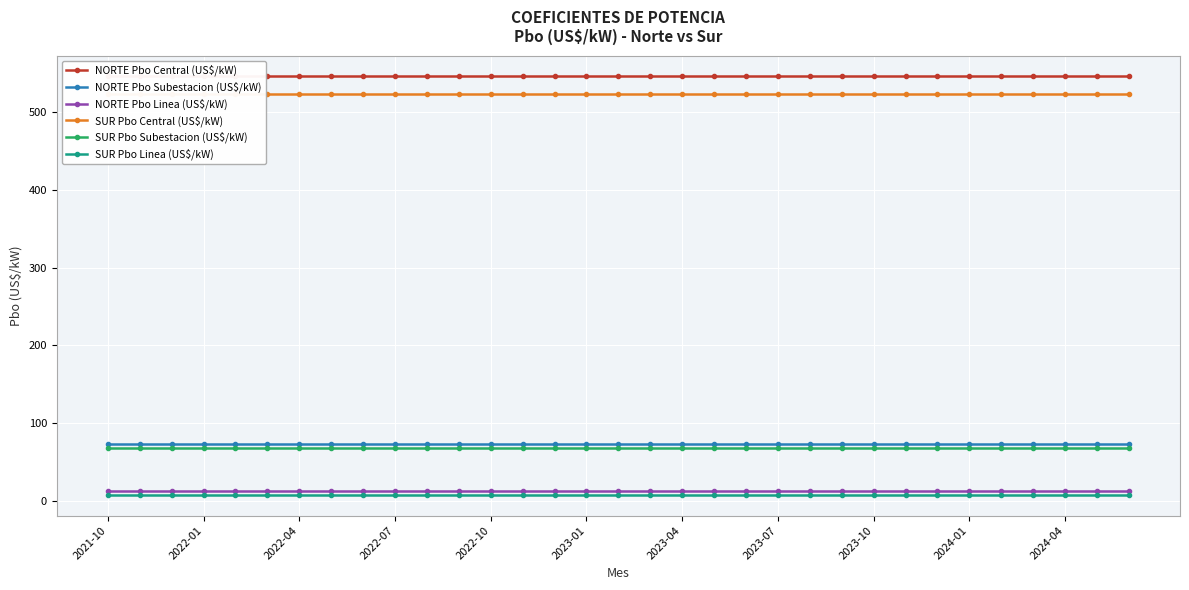

What are all the series names shown in the legend?

NORTE Pbo Central (US$/kW), NORTE Pbo Subestacion (US$/kW), NORTE Pbo Linea (US$/kW), SUR Pbo Central (US$/kW), SUR Pbo Subestacion (US$/kW), SUR Pbo Linea (US$/kW)